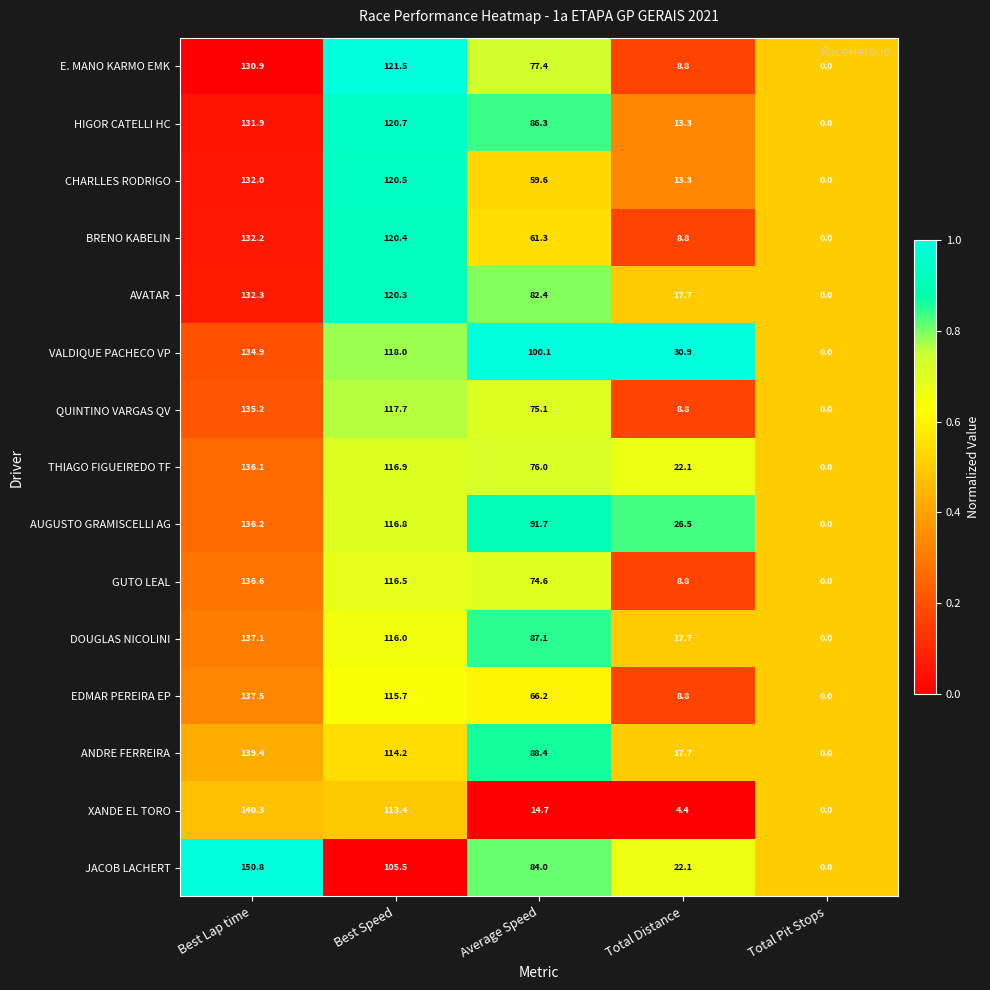

Which series has the largest range (max minus min)?

JACOB LACHERT